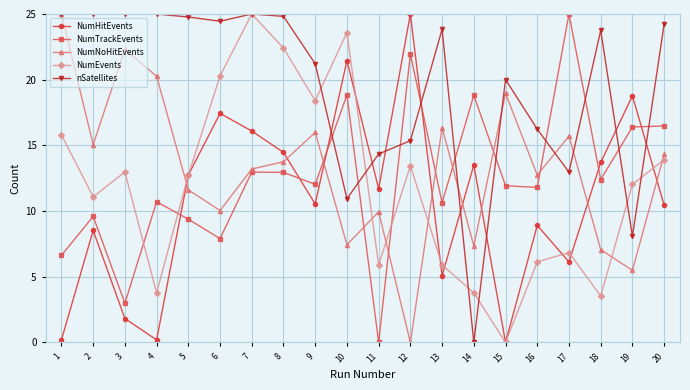

At 18, list the series in order from smallest to largest.

NumEvents, NumNoHitEvents, NumTrackEvents, NumHitEvents, nSatellites